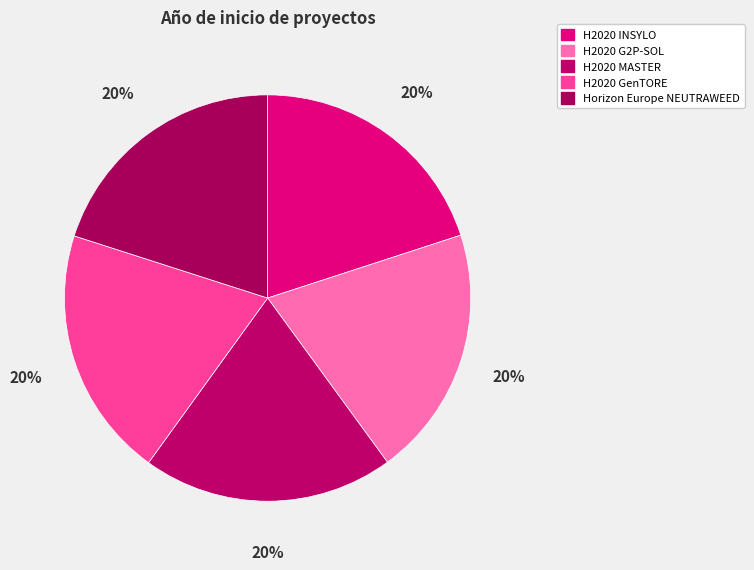

Count the number of slices in the pie.

5